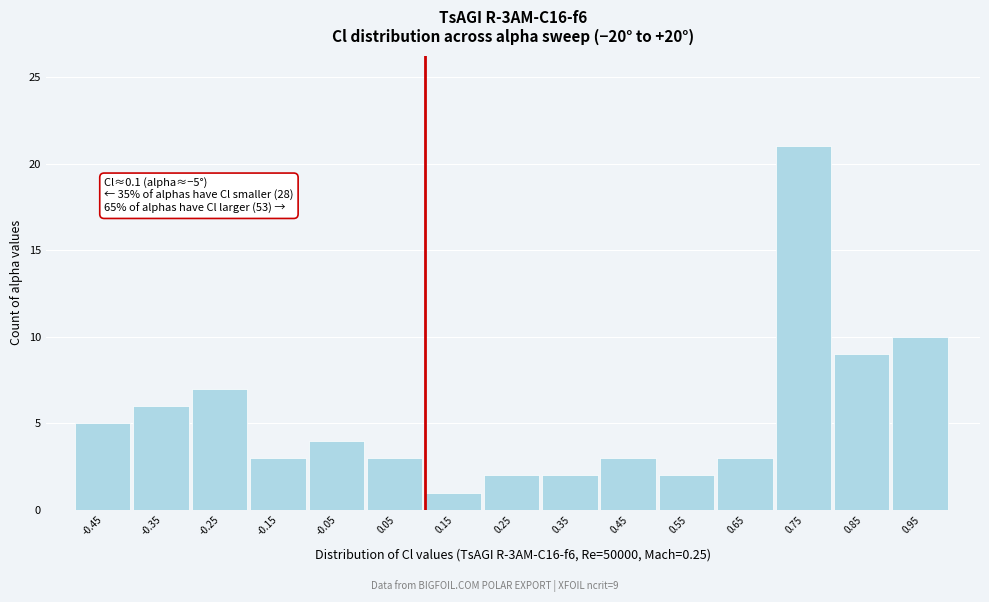

Which range on the x-axis has the tallest bar?

0.7 to 0.8